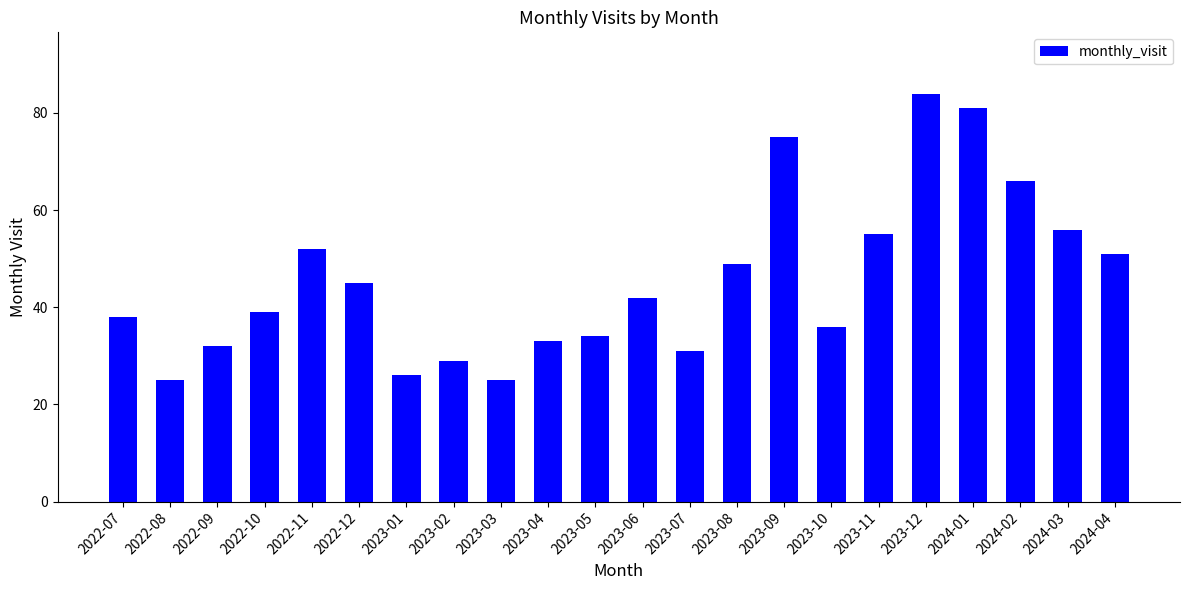

What is the ratio of the value at 2023-07 to the value at 2023-12?

0.4